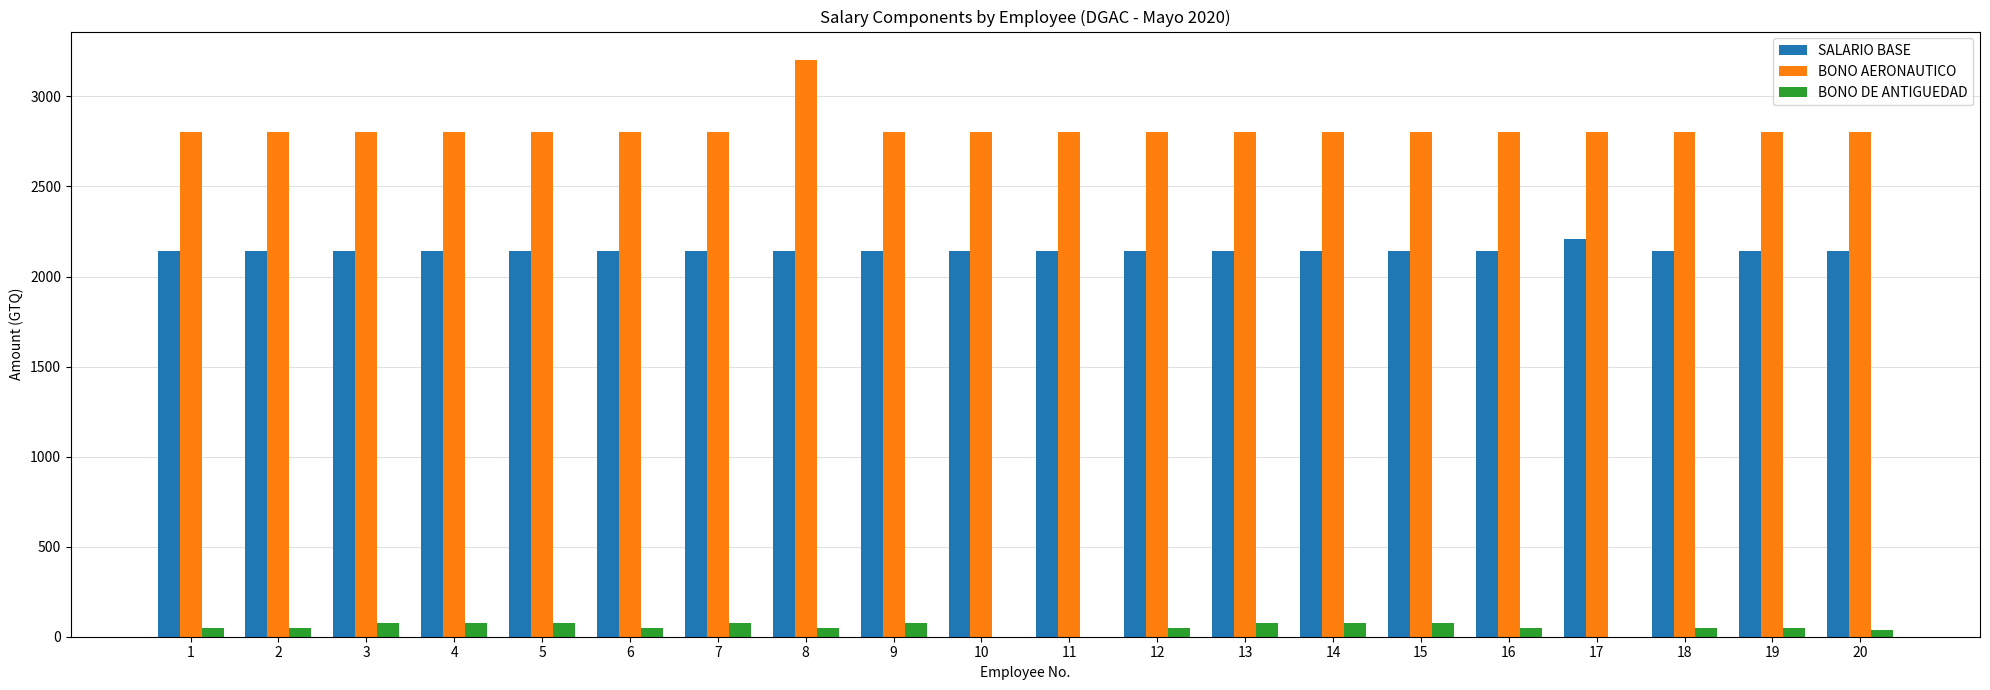

True or false: BONO AERONAUTICO has a value of 4019.0 at 15.

False